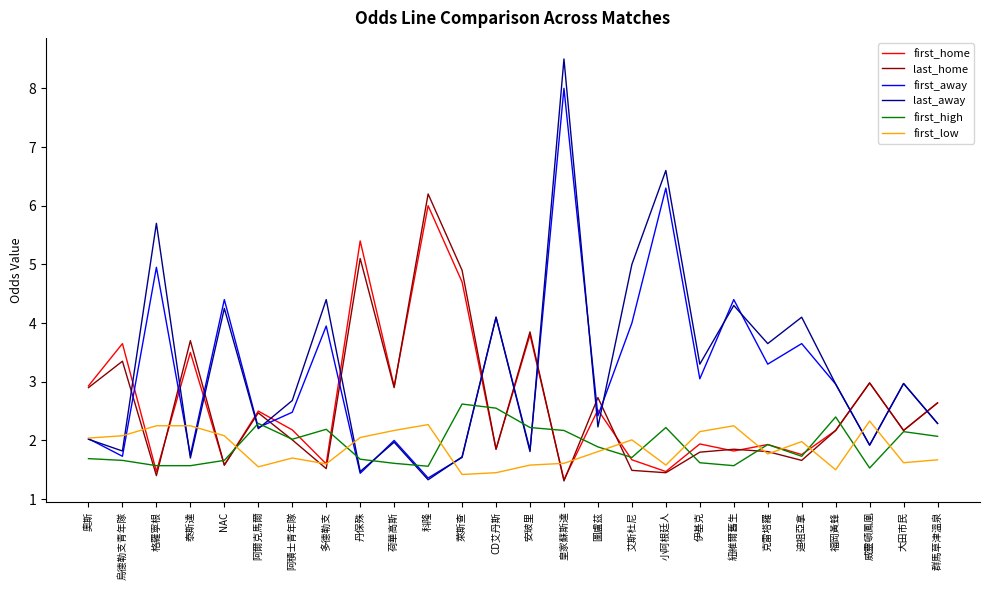

True or false: first_home and first_away intersect in this chart.

True